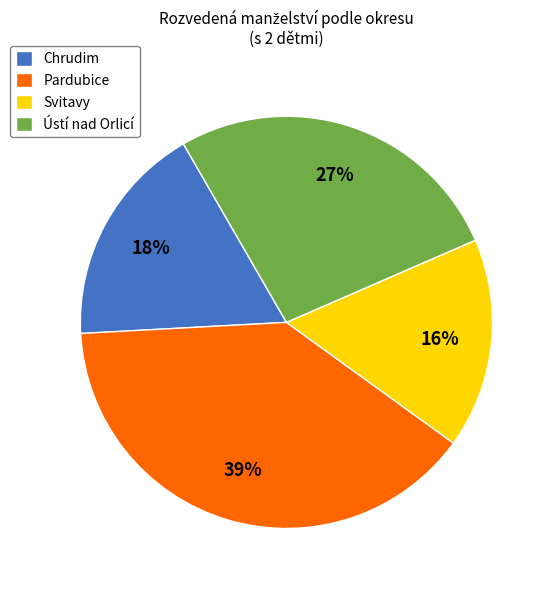

To the nearest percent, what is the average slice percentage?

25%